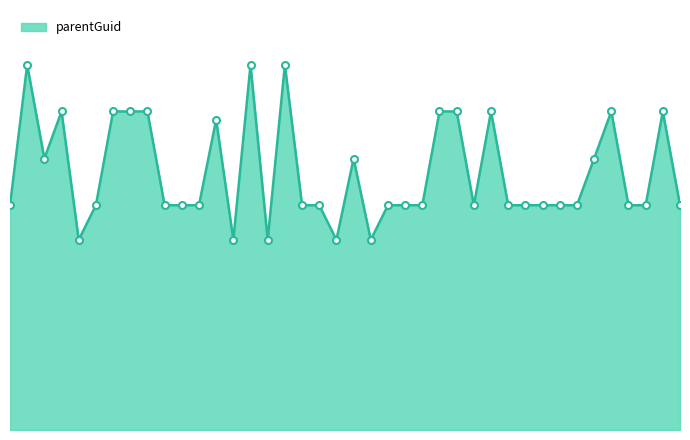

What is the greatest value displayed?

244928